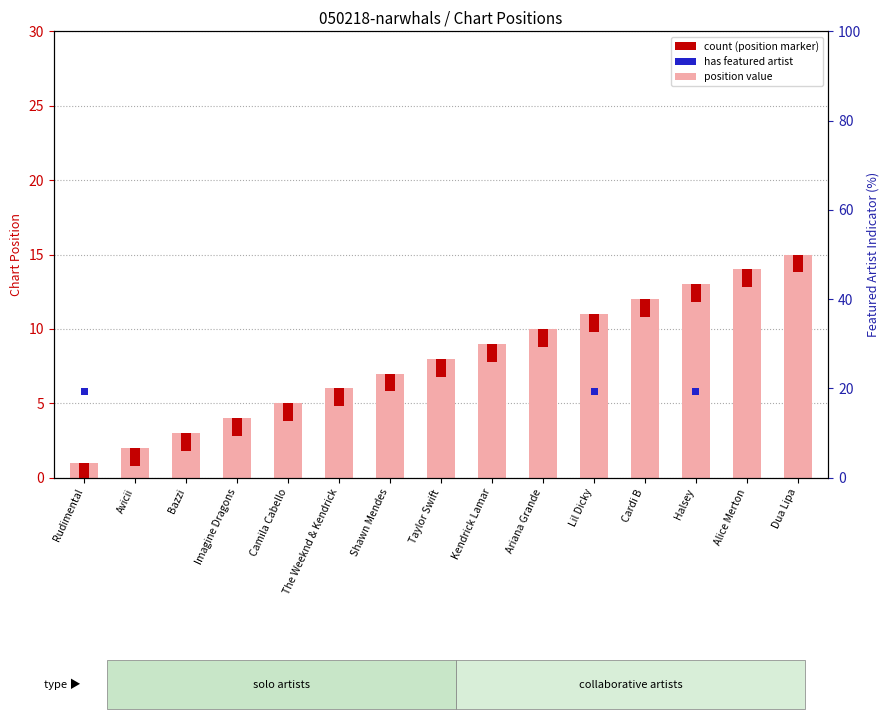

Which has a higher value, Taylor Swift or Camila Cabello?

Taylor Swift